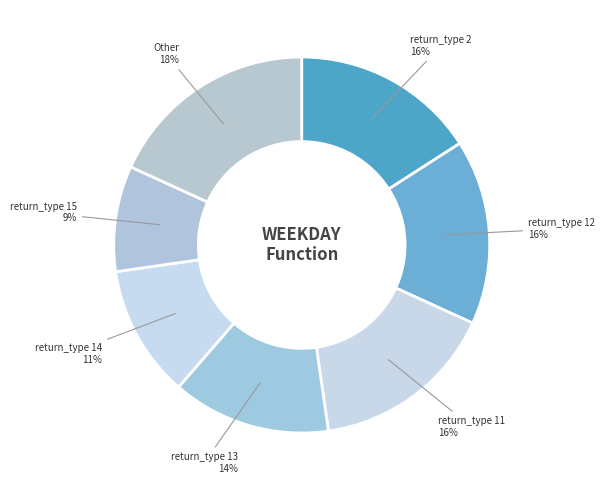

How many segments does this pie chart have?

7